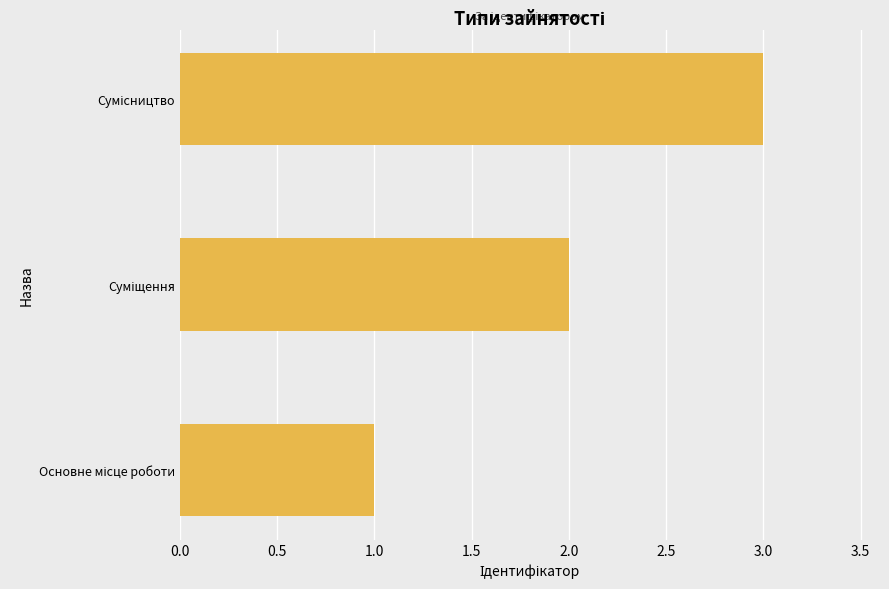

What is the greatest value displayed?

3